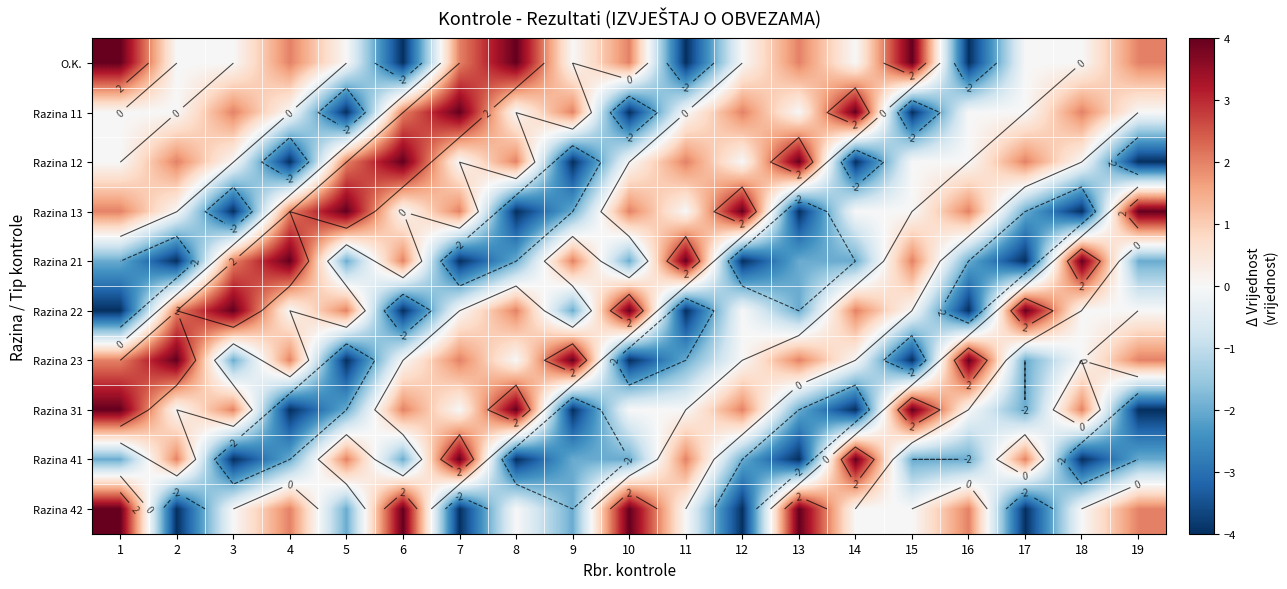

What is the average value of the Razina 41 series?

-1